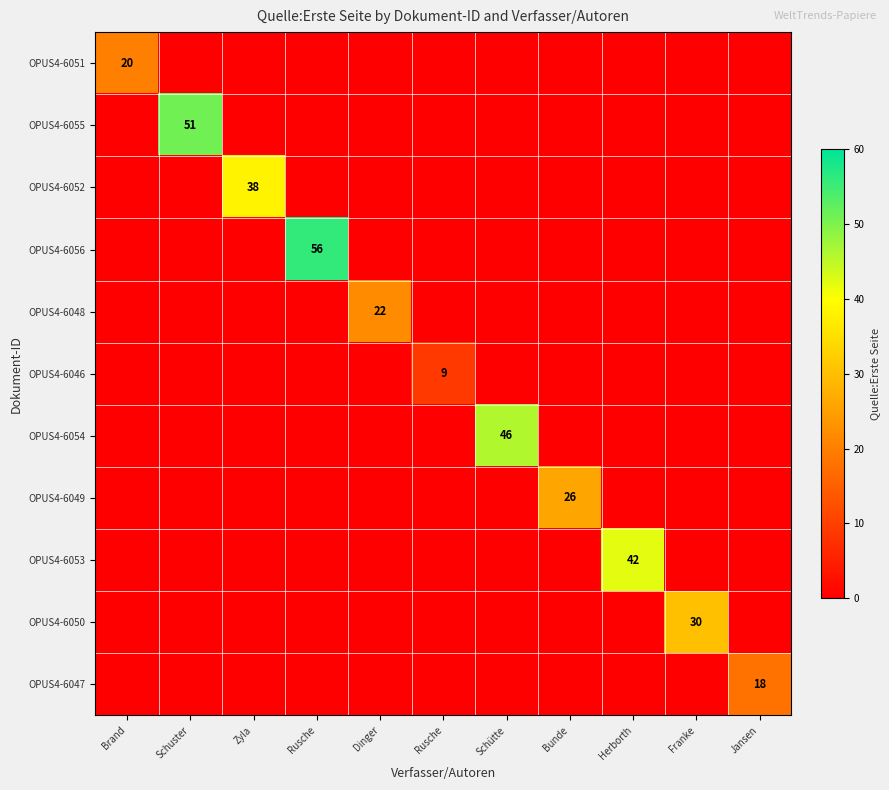

Which series has the largest range (max minus min)?

OPUS4-6056